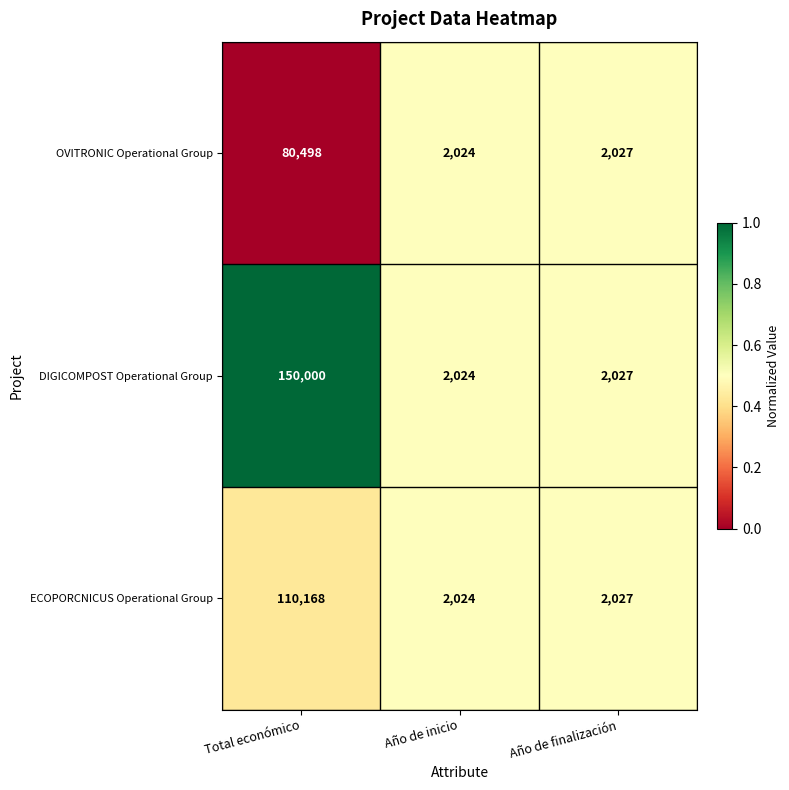

What is the total value across all series at Año de finalización?

6081